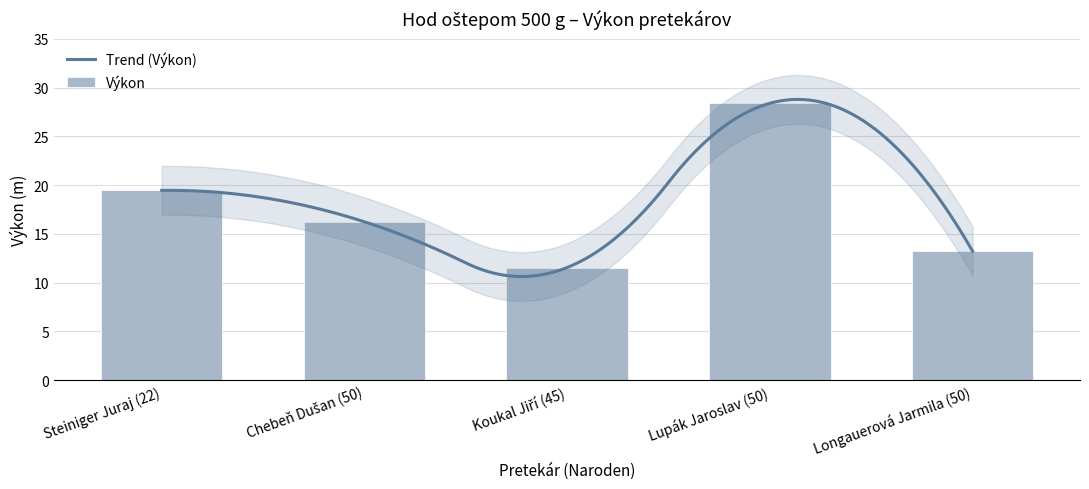

Rank the categories by value from highest to lowest.

Lupák Jaroslav (50), Steiniger Juraj (22), Chebeň Dušan (50), Longauerová Jarmila (50), Koukal Jiří (45)